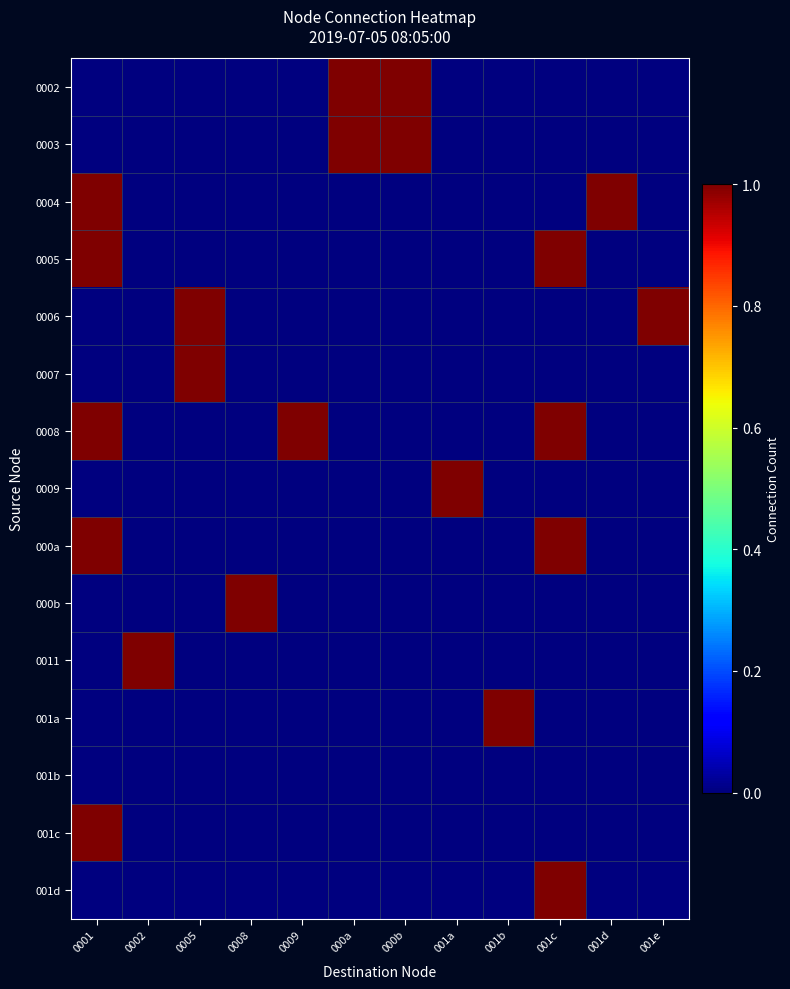

At how many categories does at least one series exceed 0?

12